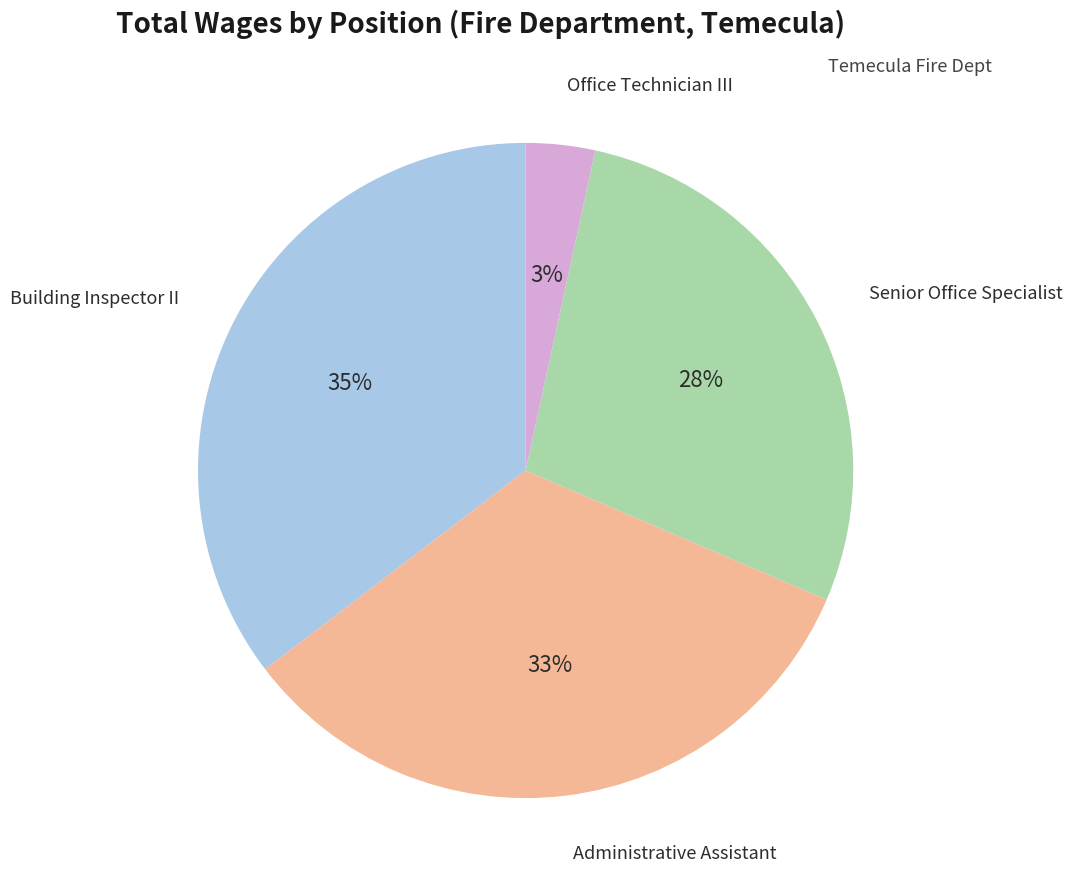

Which slice is the smallest?

Office Technician III